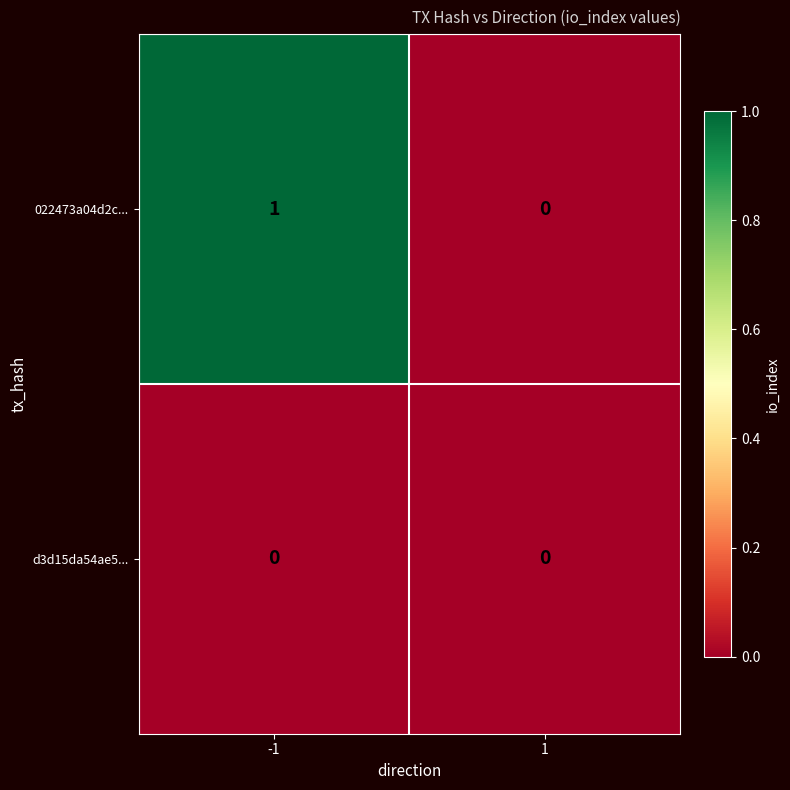

Is the value of 022473a04d2c... at -1 greater than the value of d3d15da54ae5... at -1?

Yes